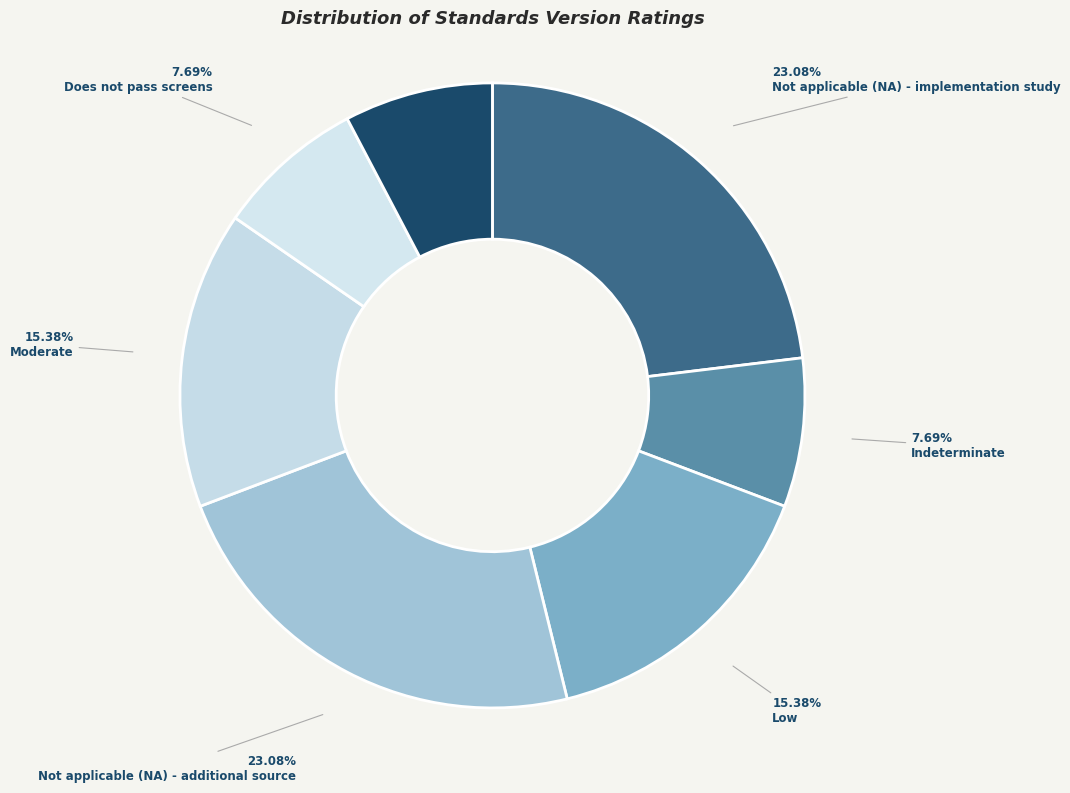

To the nearest percent, what portion does Does not pass screens represent?

8%